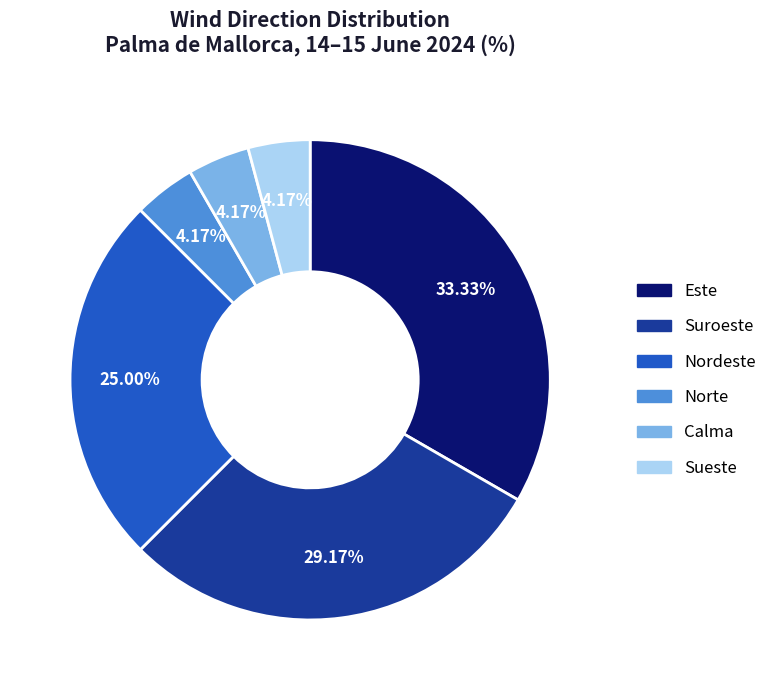

What percentage do Sueste and Este together represent?

37.5%